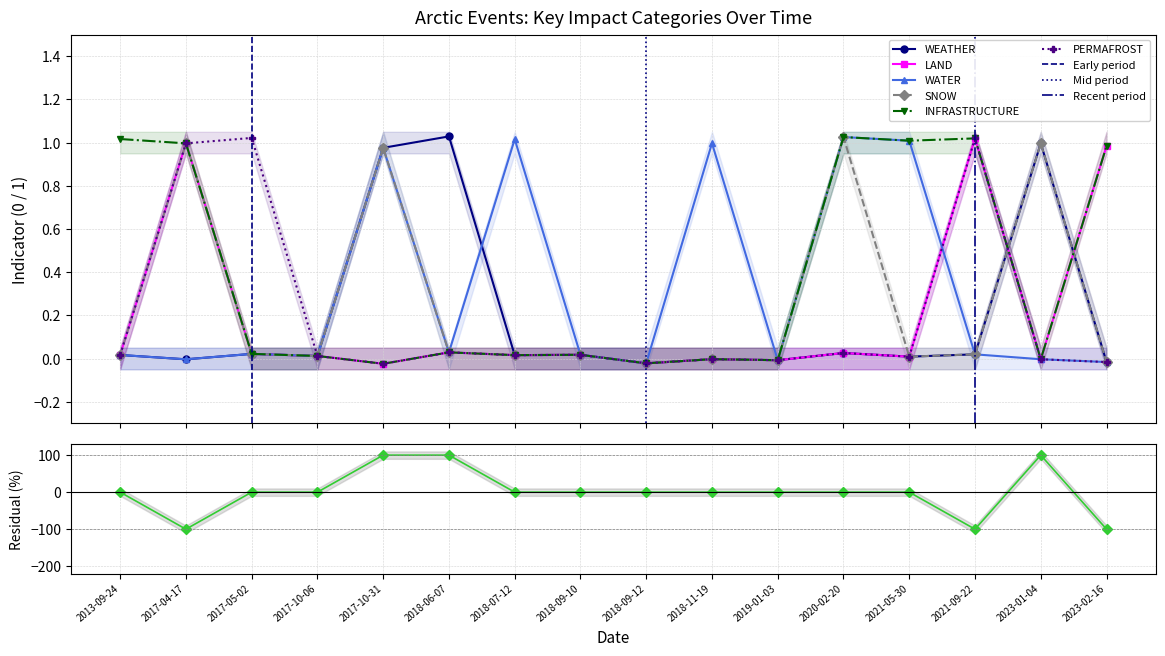

How many times do INFRASTRUCTURE and SNOW cross each other?

2